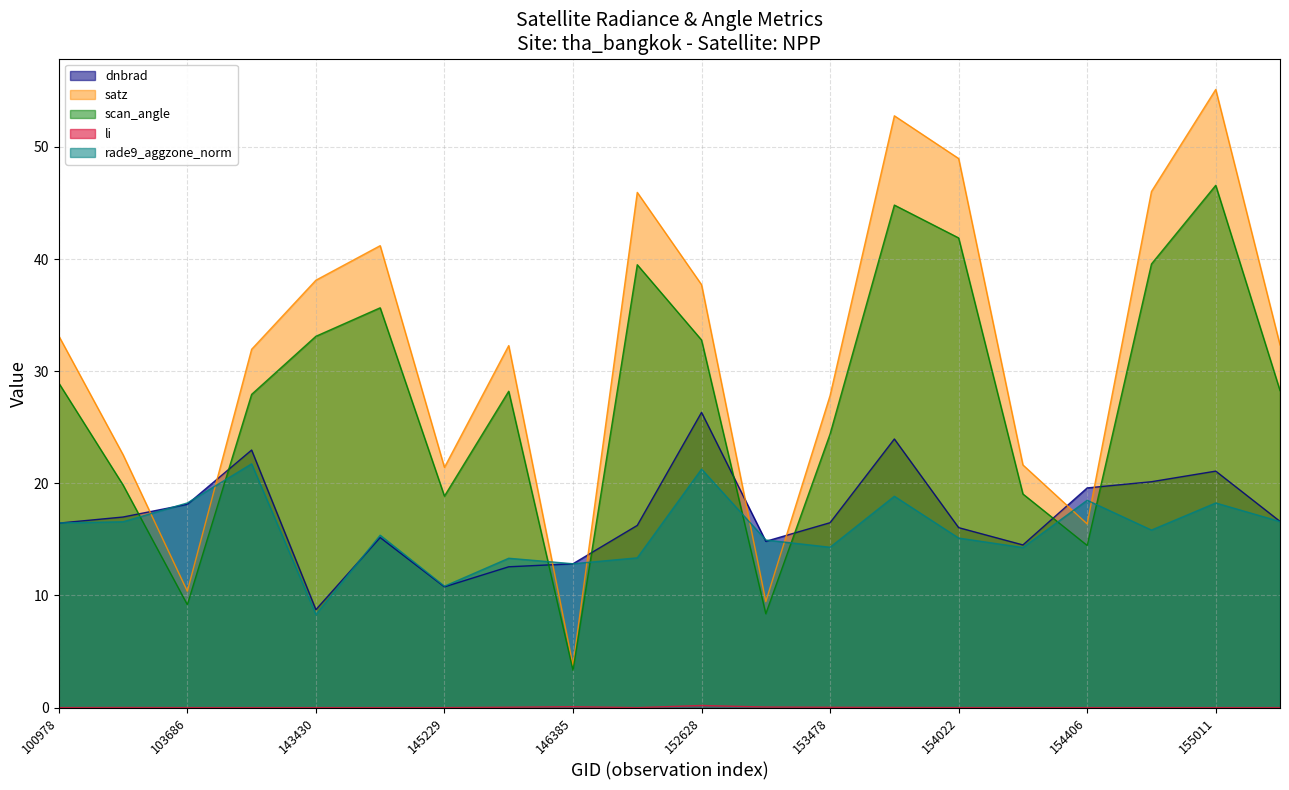

At how many categories does at least one series exceed 43?

5